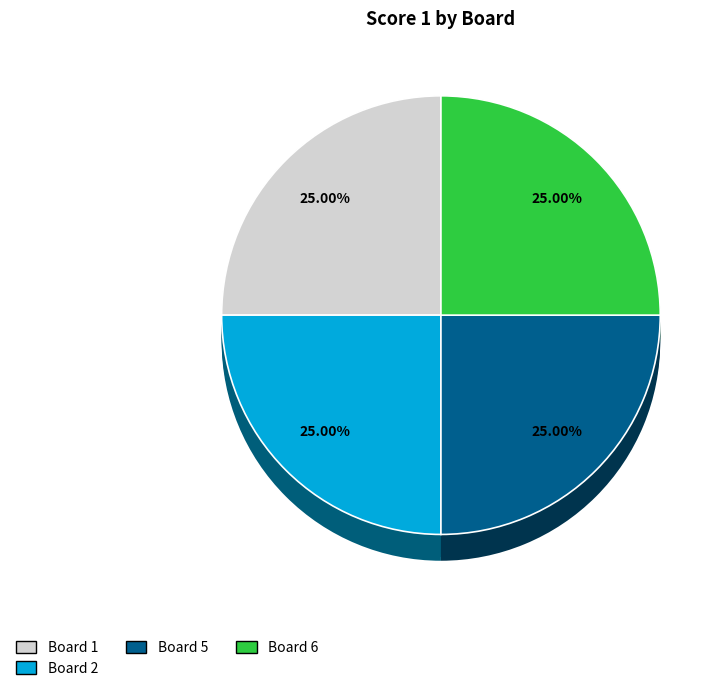

Which slice is the smallest?

Board 3